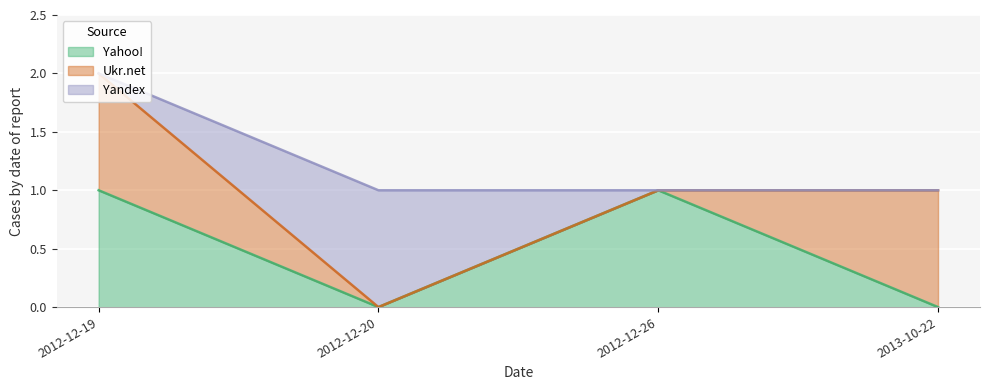

Reading right to left, list all the values displayed in this chart.

Yahoo!: 2013-10-22=0	2012-12-26=1	2012-12-20=0	2012-12-19=1
Ukr.net: 2013-10-22=1	2012-12-26=0	2012-12-20=0	2012-12-19=1
Yandex: 2013-10-22=0	2012-12-26=0	2012-12-20=1	2012-12-19=0